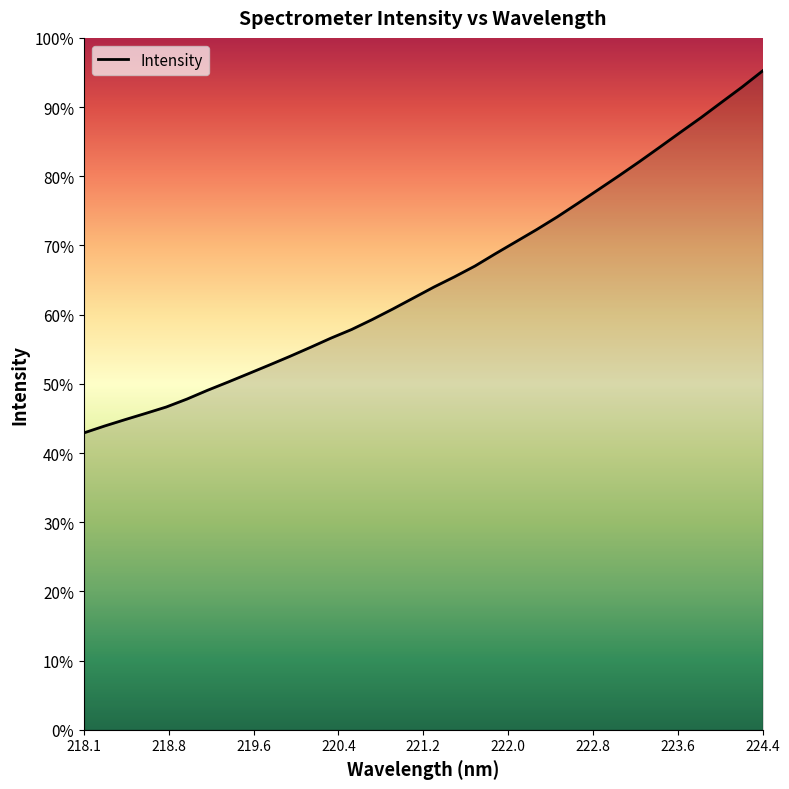

Does the chart have visible grid lines?

No